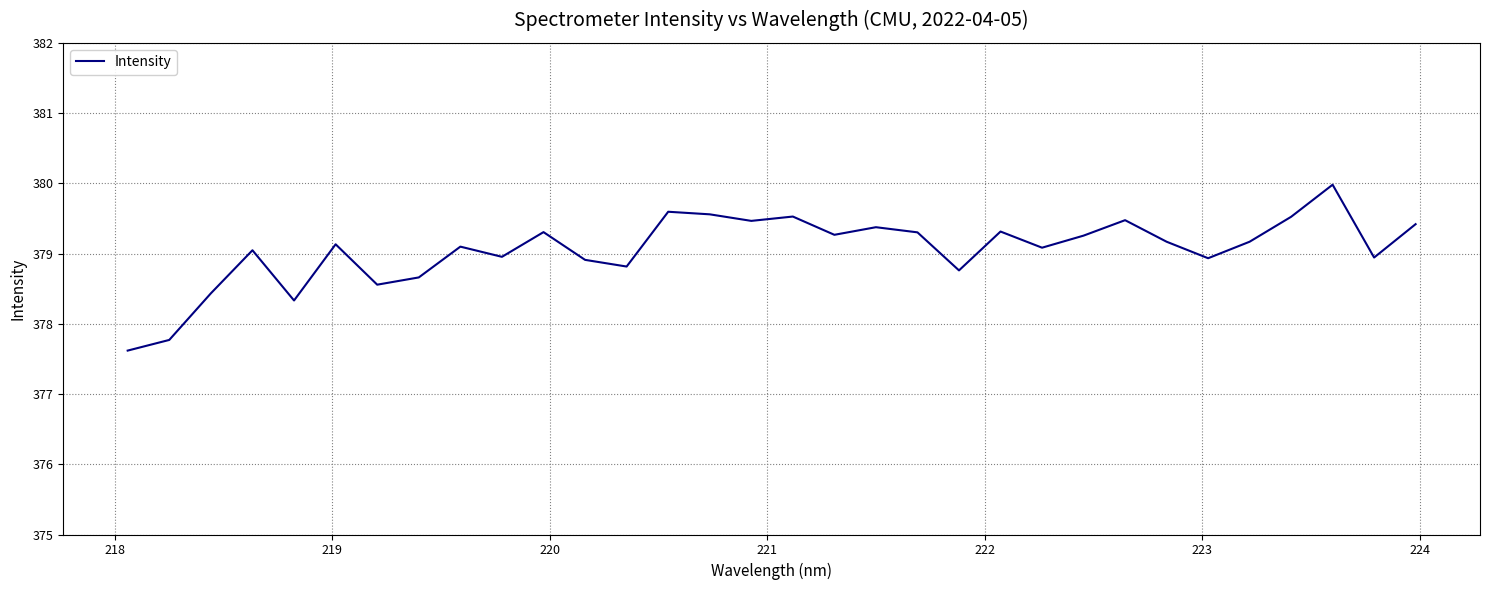

What is the difference between the maximum and minimum values?

2.4